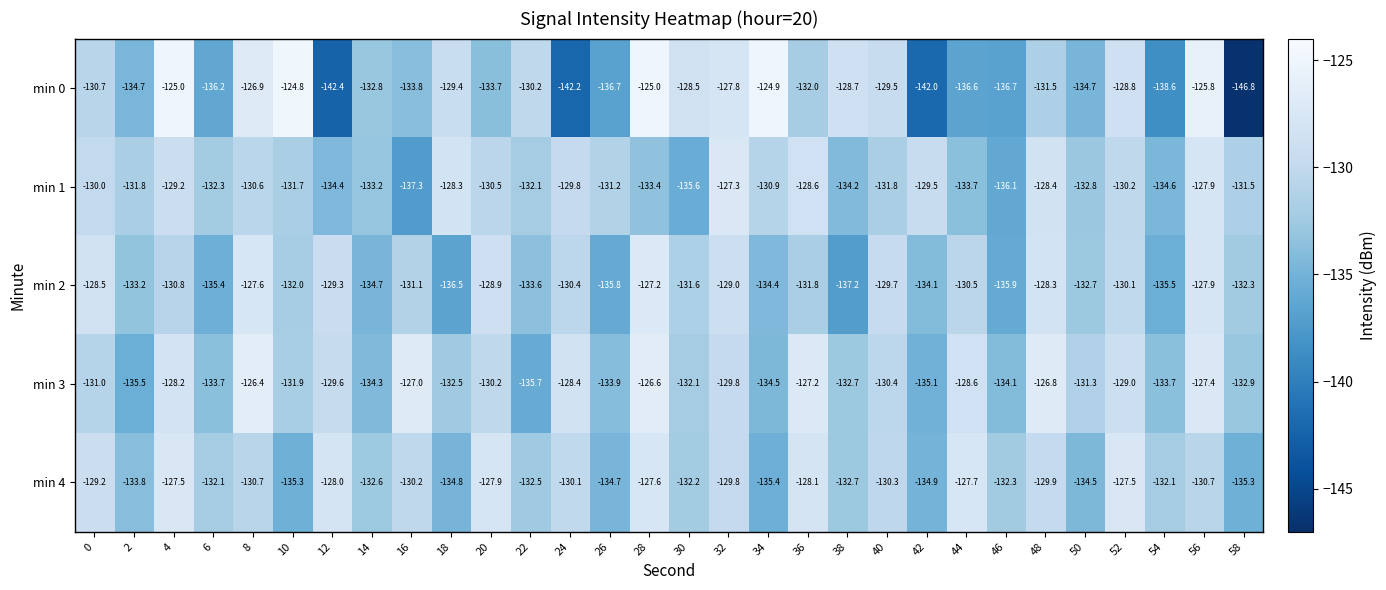

Which category has the highest value across all series?

10